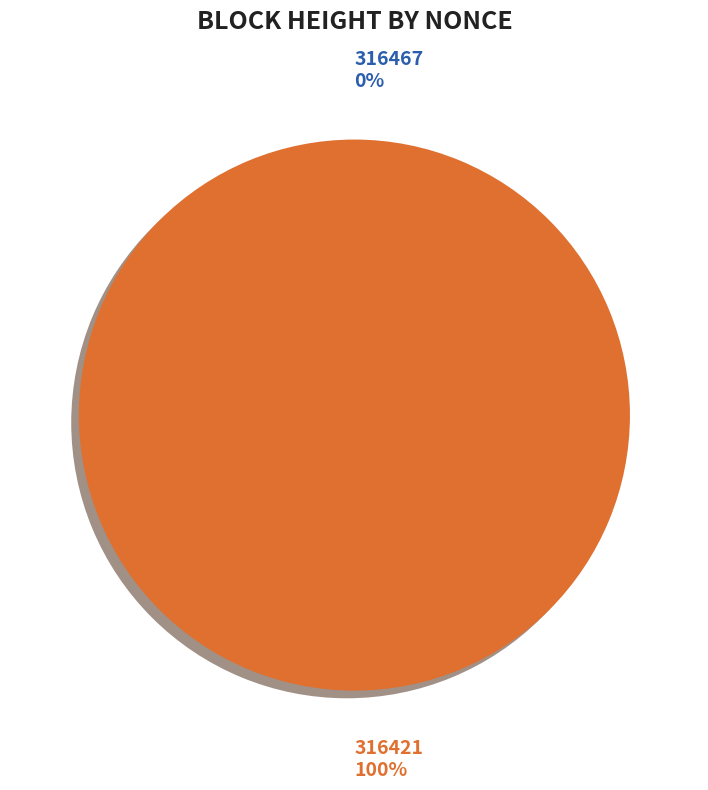

How many segments does this pie chart have?

2